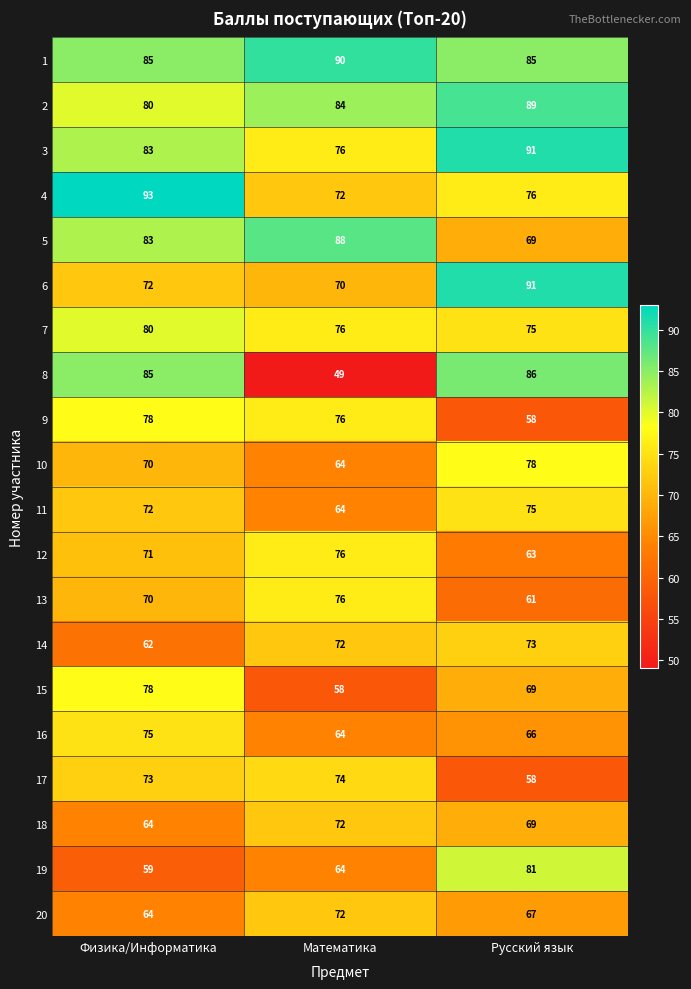

Which category has the highest value across all series?

Физика/Информатика